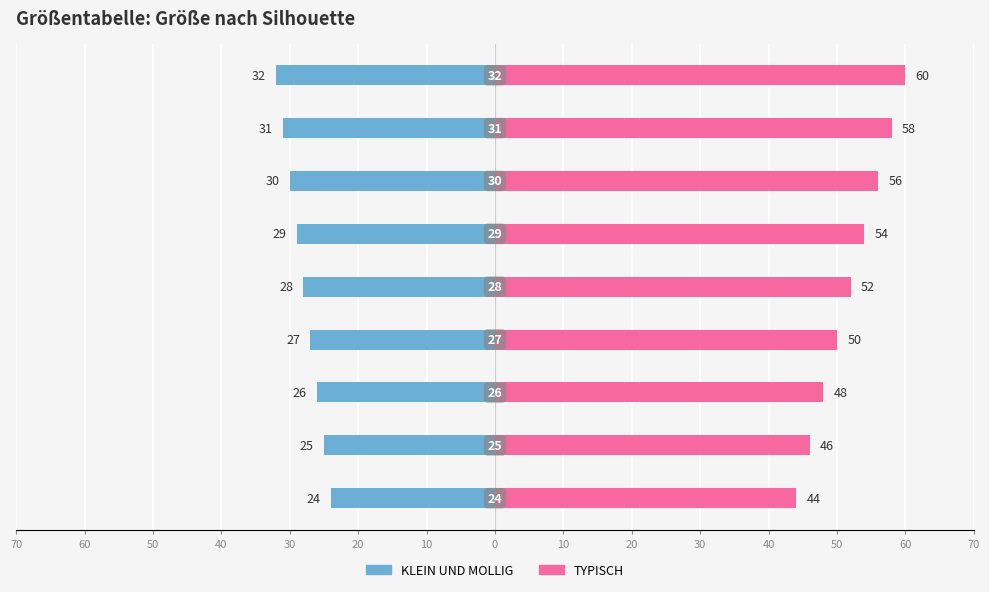

How many categories are shown in the chart?

9